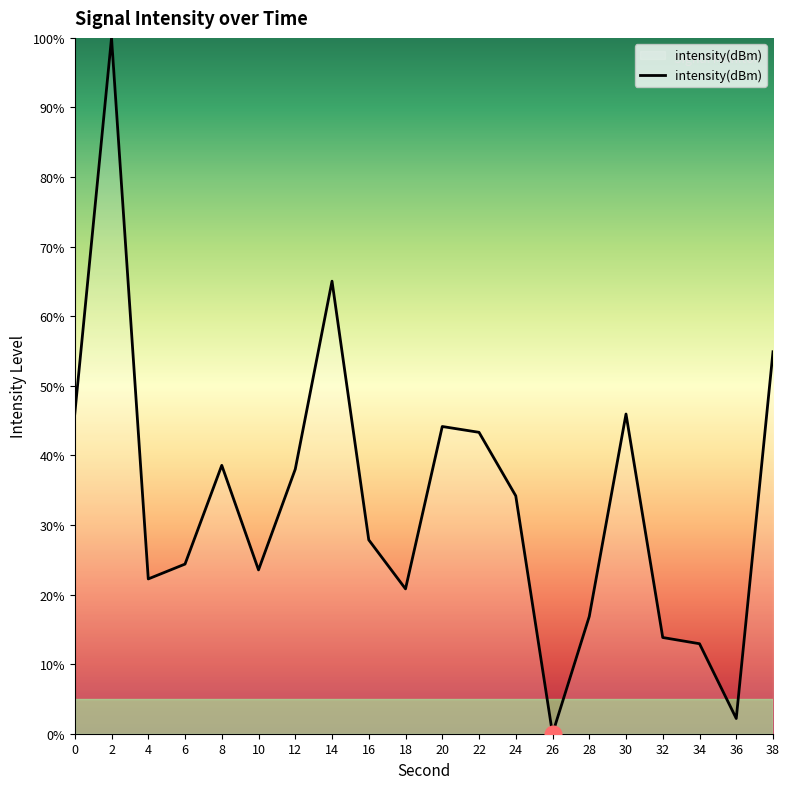

What is the approximate value at 36?

2.2